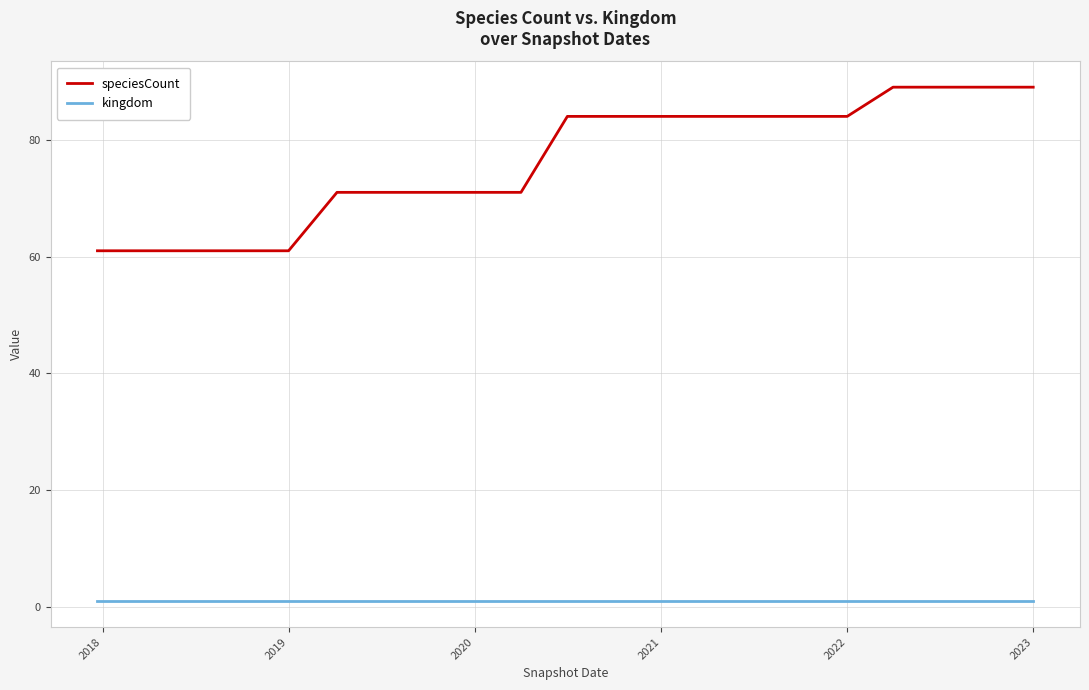

Reading right to left, transcribe all the data shown in this chart.

speciesCount: 89	89	89	89	84	84	84	84	84	84	84	71	71	71	71	71	61	61	61	61	61
kingdom: 1	1	1	1	1	1	1	1	1	1	1	1	1	1	1	1	1	1	1	1	1